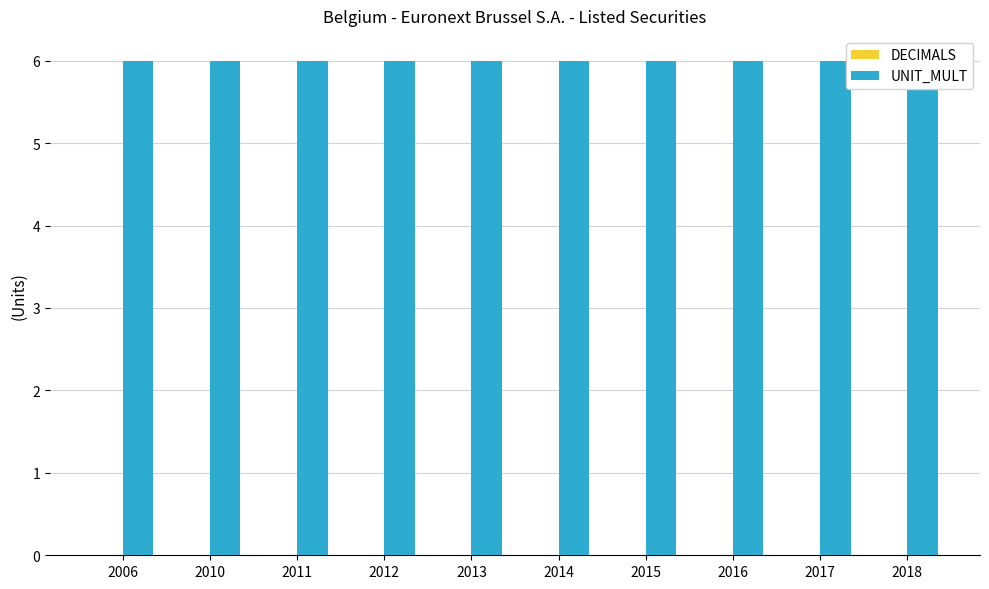

Between 2011 and 2010, which is larger?

2011